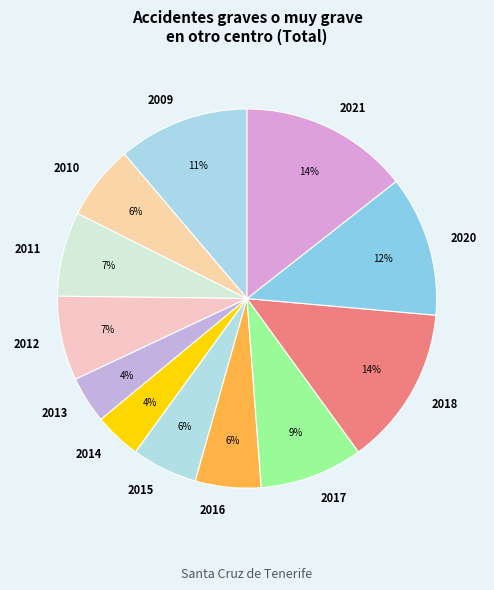

To the nearest percent, what is the average slice percentage?

8%